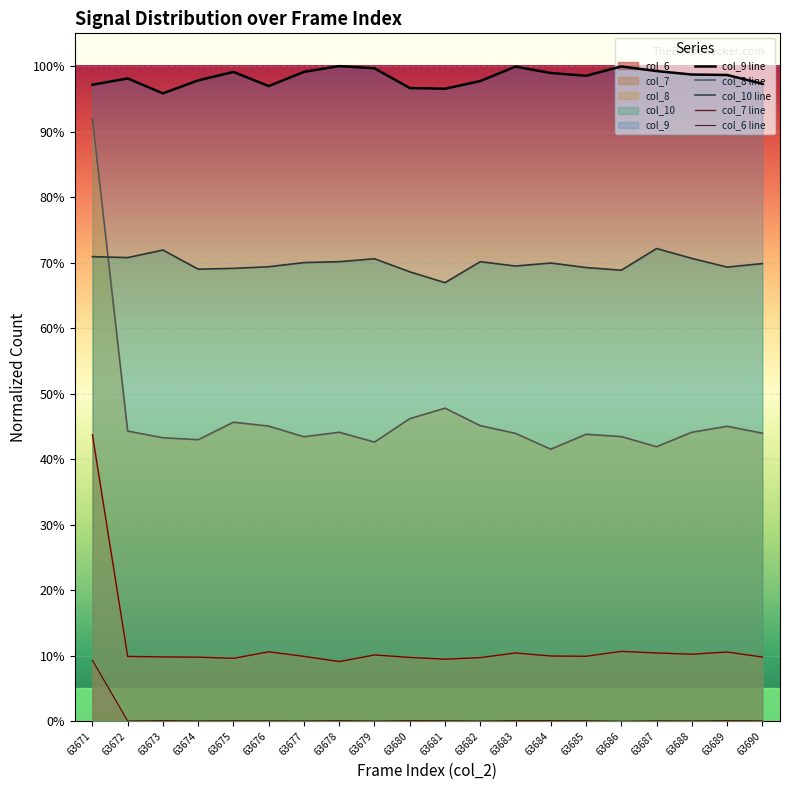

Which category has the highest value across all series?

63678